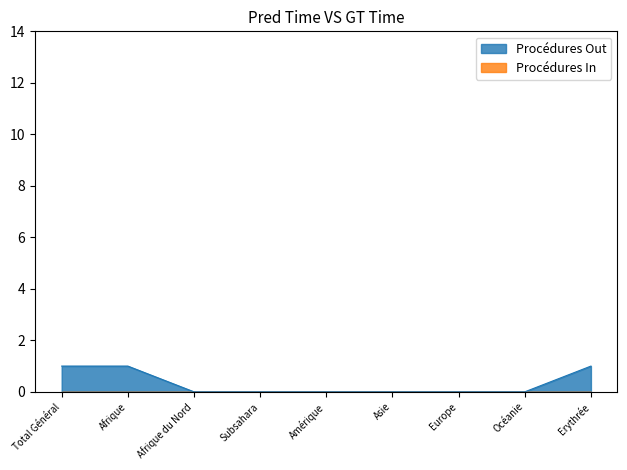

Where is the data nearest to the value 0?

Afrique du Nord